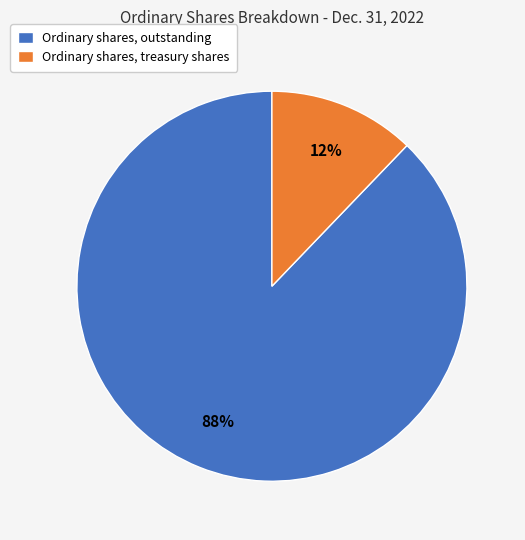

How many segments does this pie chart have?

2